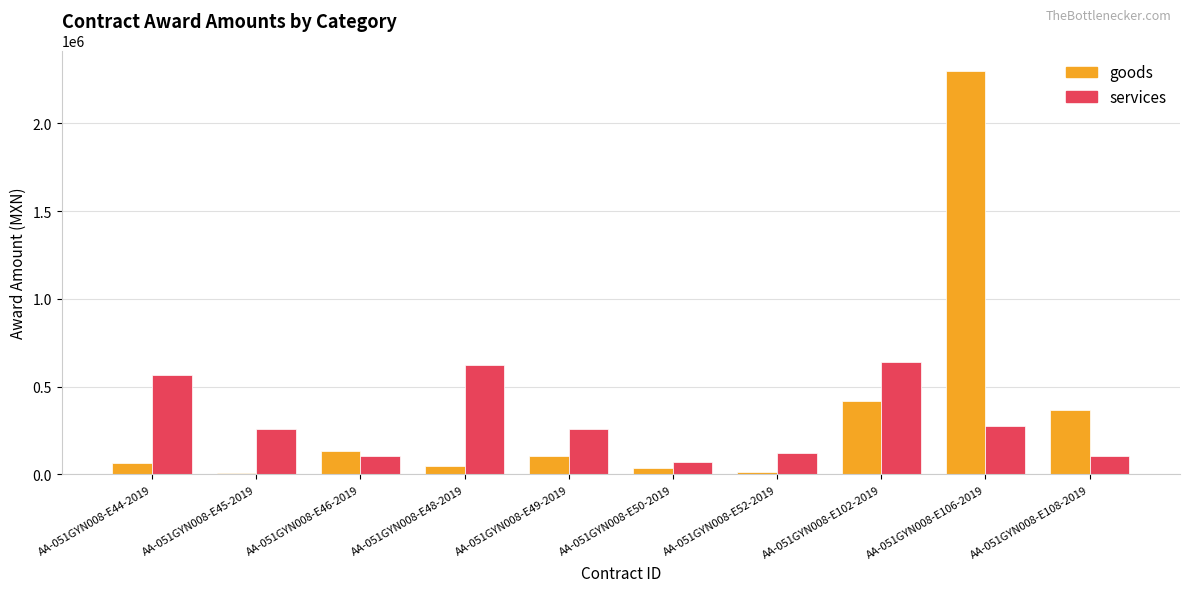

Is it true that services equals 466068.8 at AA-051GYN008-E106-2019?

False